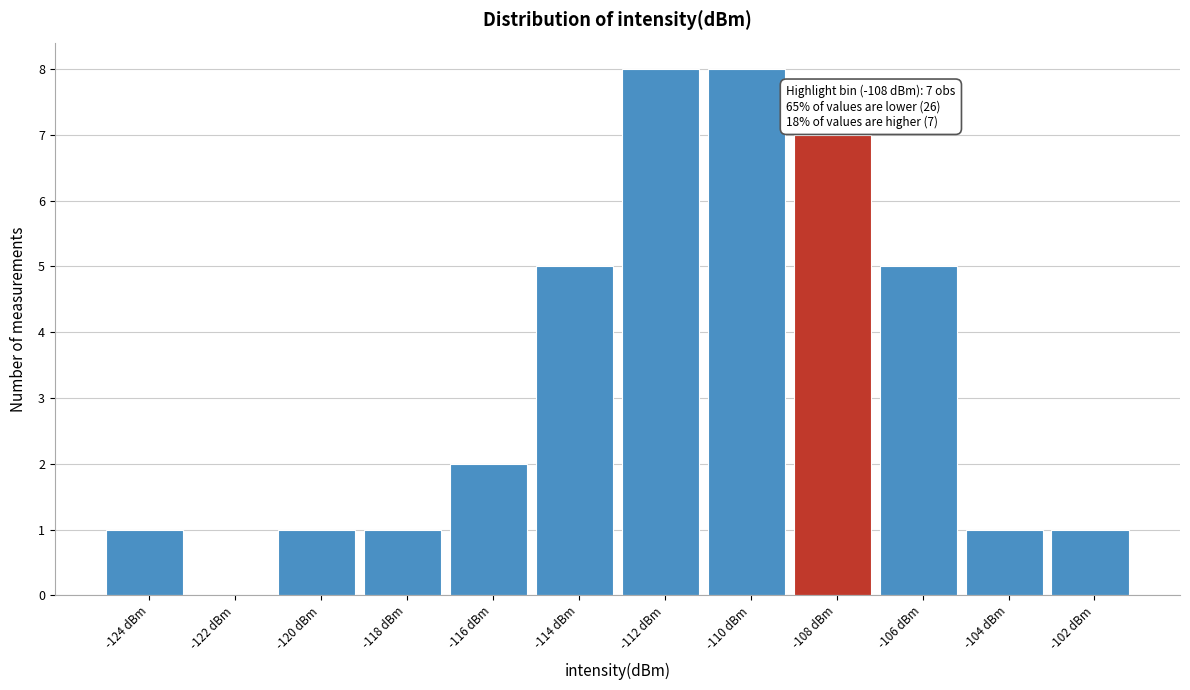

Reading left to right, list all the values displayed in this chart.

-124 dBm=1	-122 dBm=0	-120 dBm=1	-118 dBm=1	-116 dBm=2	-114 dBm=5	-112 dBm=8	-110 dBm=8	-108 dBm=7	-106 dBm=5	-104 dBm=1	-102 dBm=1